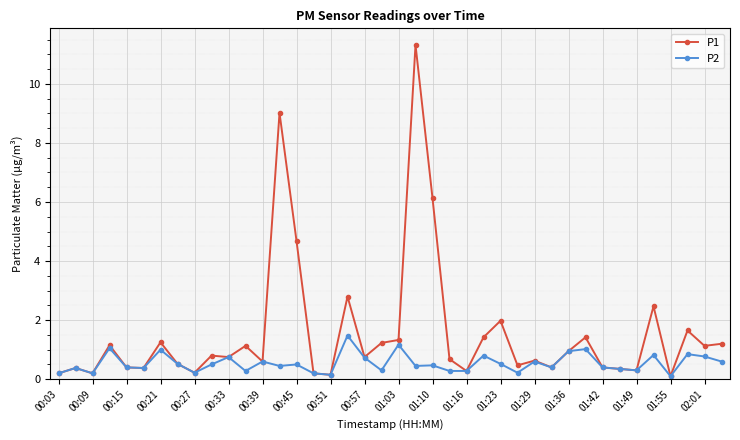

What is the greatest value displayed?

11.3